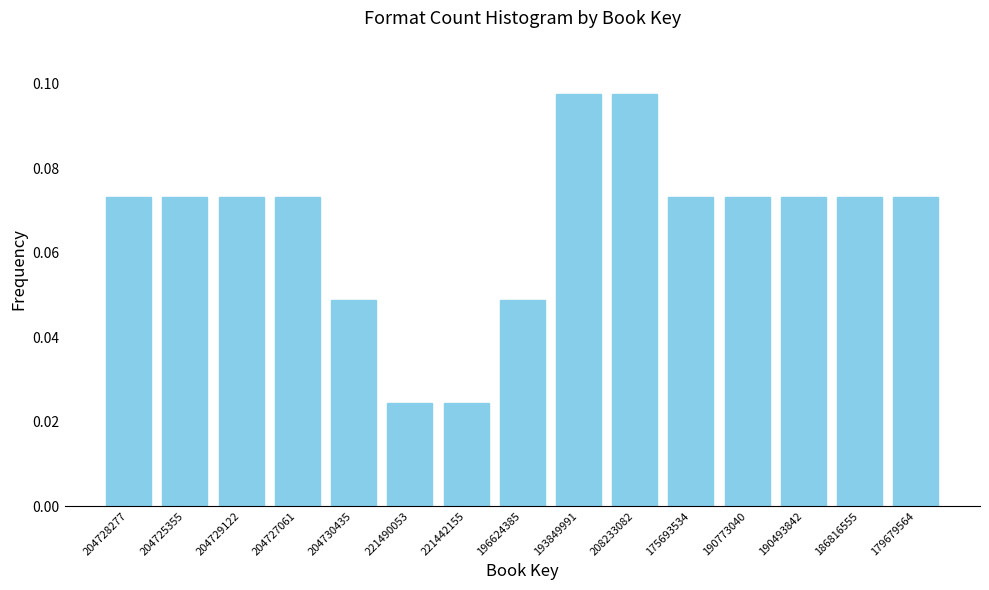

Count the values in the range 0 to 1.

15